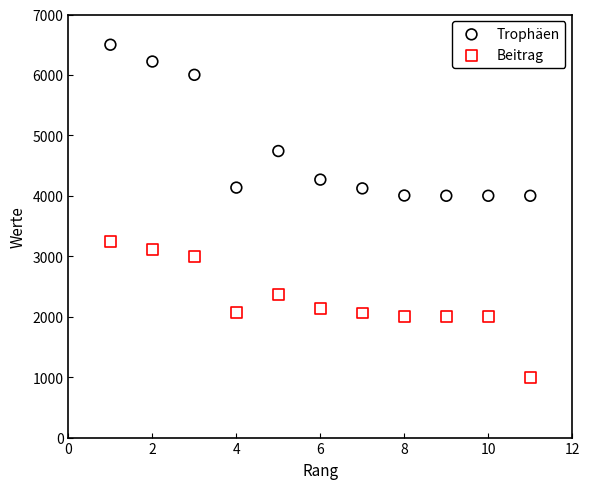

Which series has the widest spread of Y values?

Trophäen